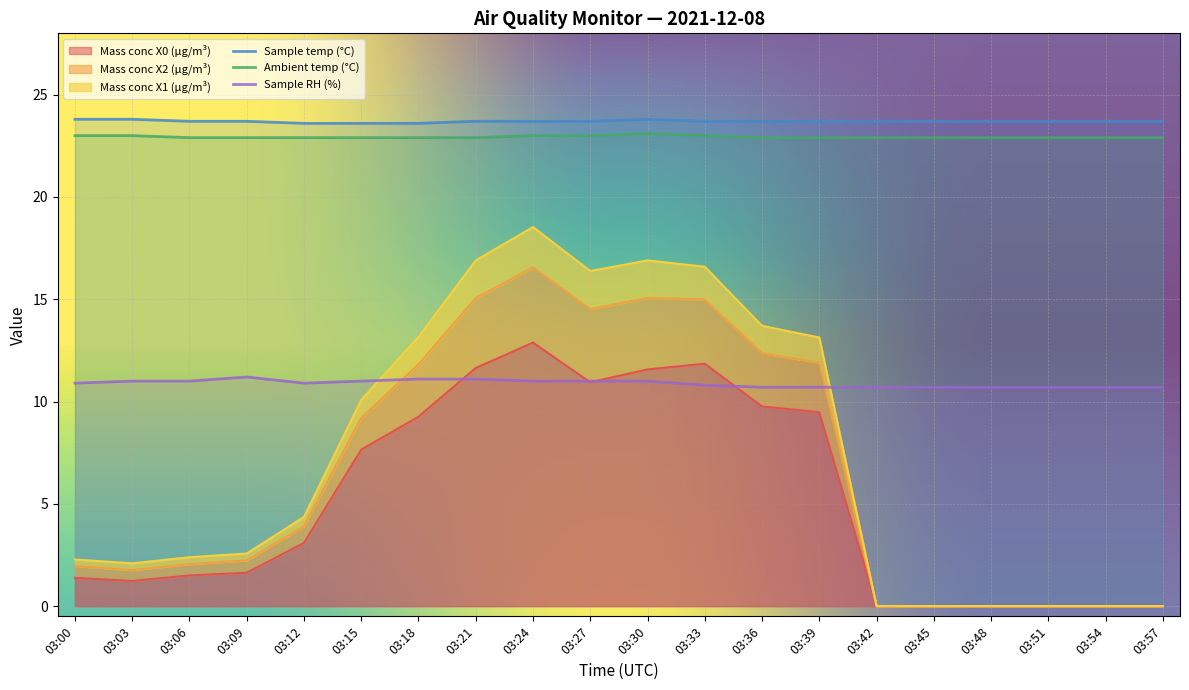

Where is Mass conc X2 (μg/m³) nearest to the value 9?

03:15